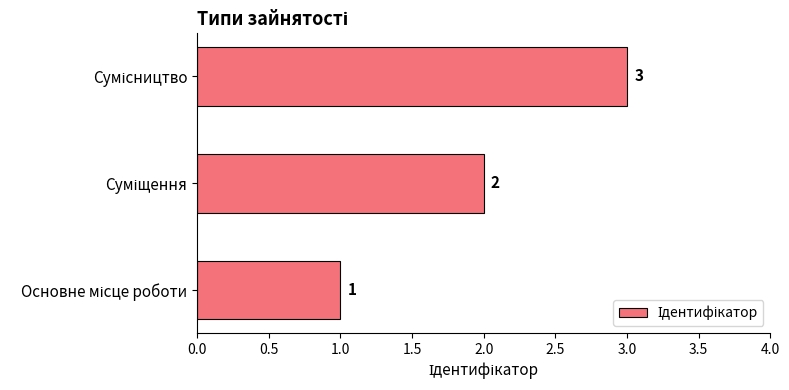

What is the greatest value displayed?

3